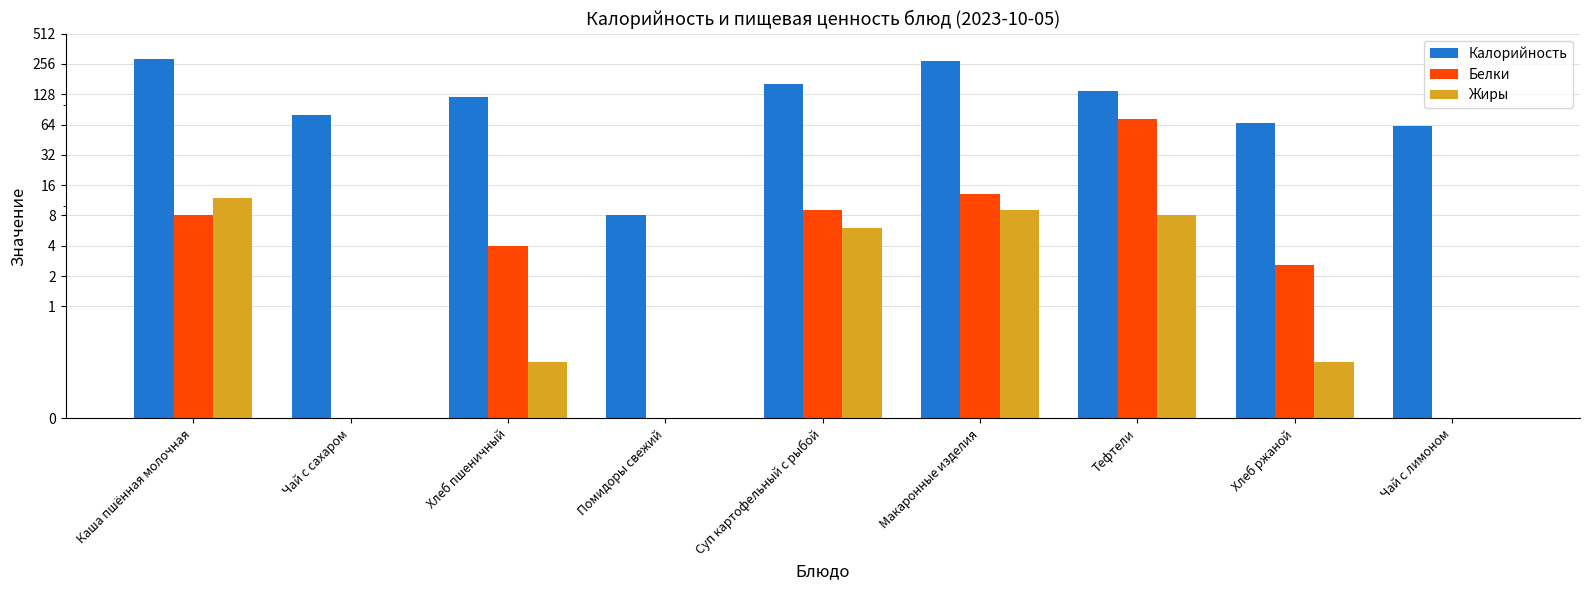

Count the number of data series in this chart.

3